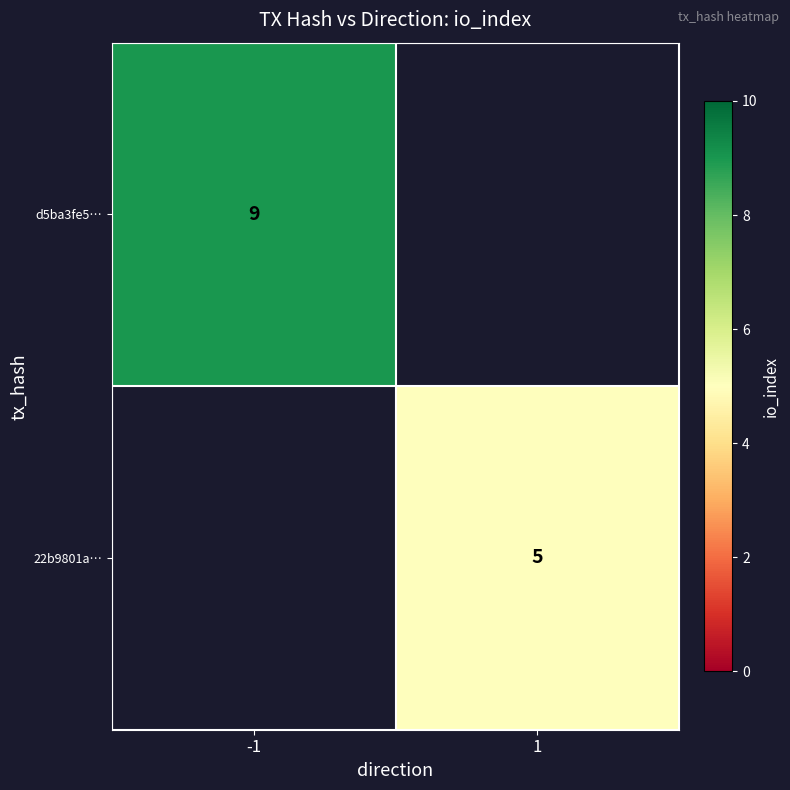

The value of 22b9801a… at 1 is 5. True or false?

True